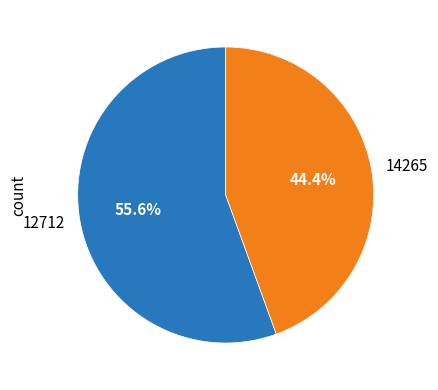

Which slice represents more than half of the pie?

12712